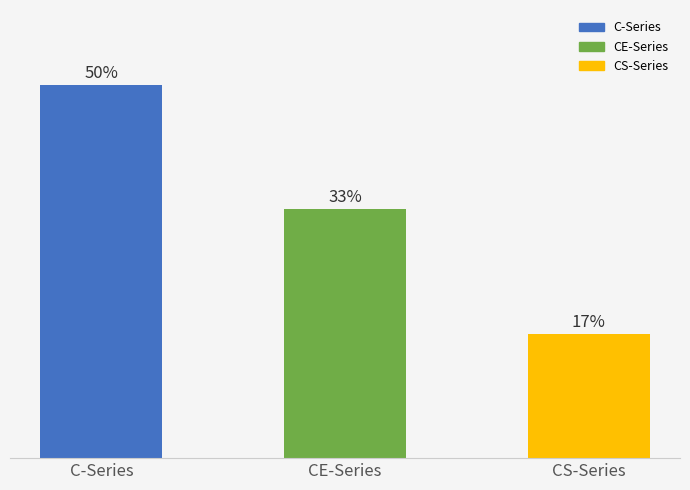

List the labels in order of value, largest first.

C-Series, CE-Series, CS-Series